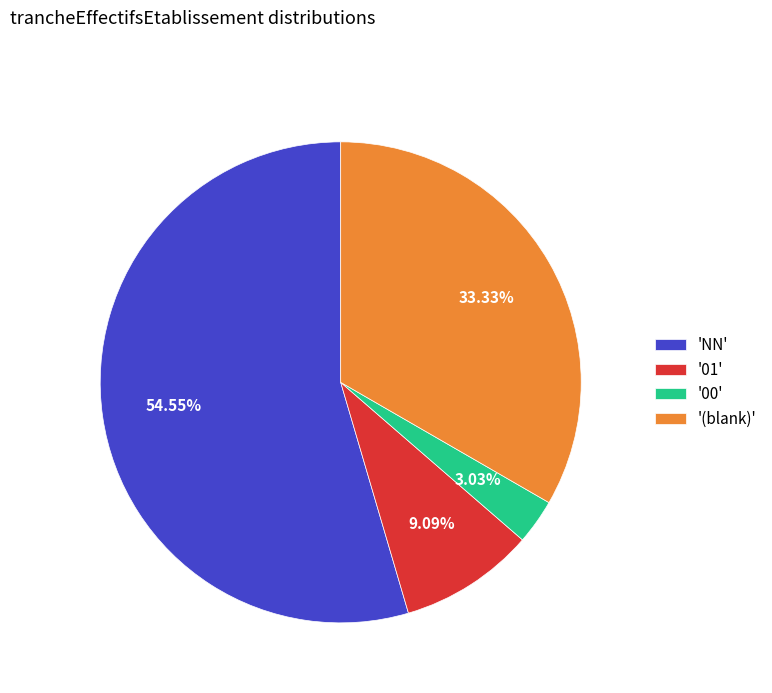

How many slices are in this pie chart?

4